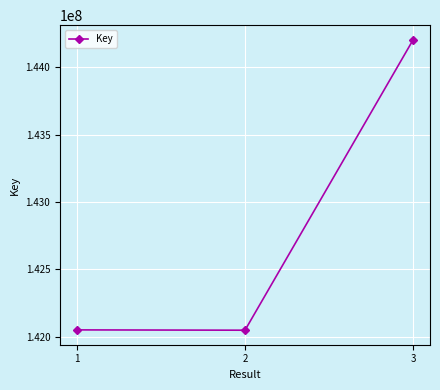

What is the maximum value shown in the chart?

144205366